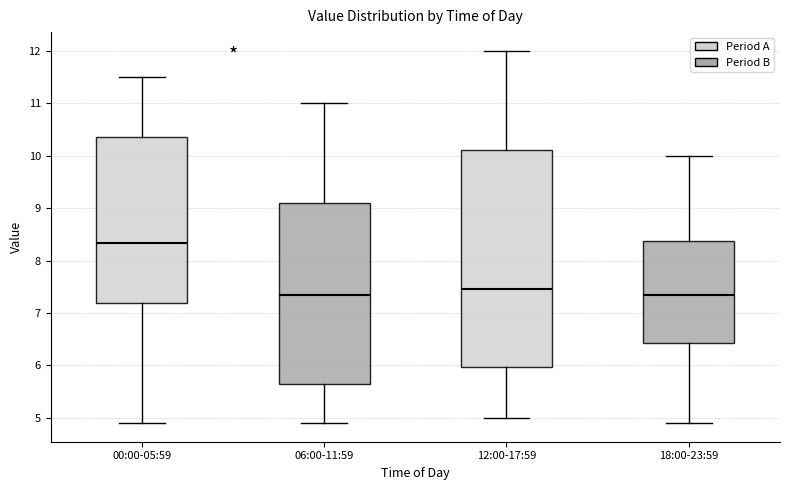

Where is the upper edge of the box for 18:00-23:59 on the y-axis? The values are not printed on the chart, so give them approximately, as read against the axis.

8.4